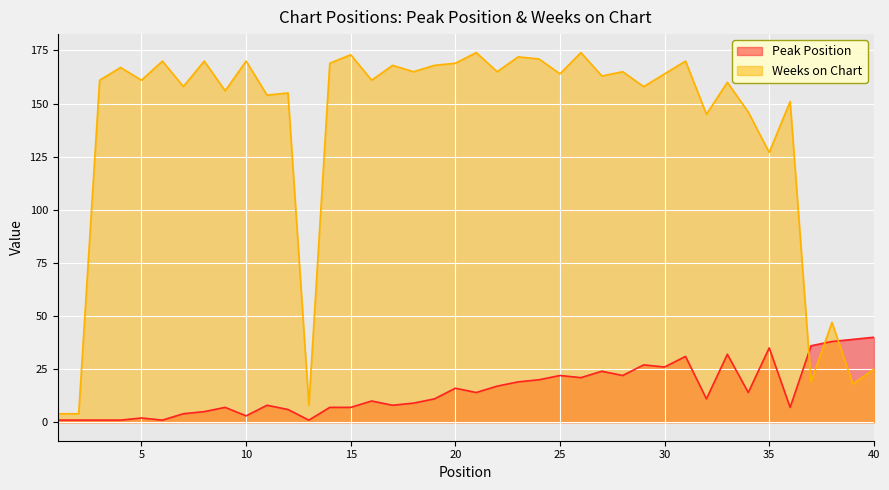

How many interior local valleys does the Peak Position series have?

11